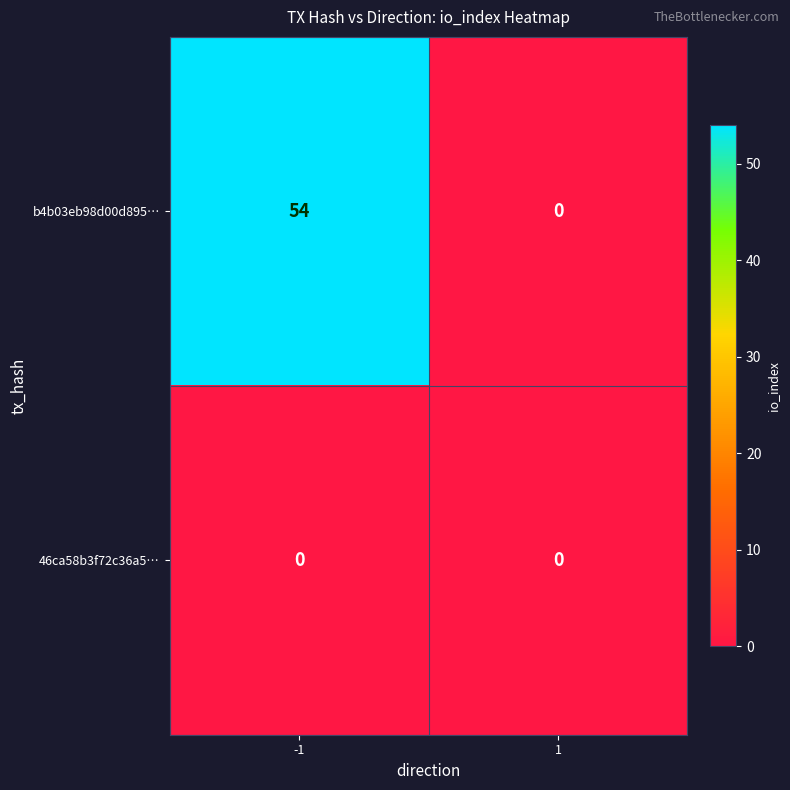

List the series in order of their overall mean, lowest first.

46ca58b3f72c36a5…, b4b03eb98d00d895…